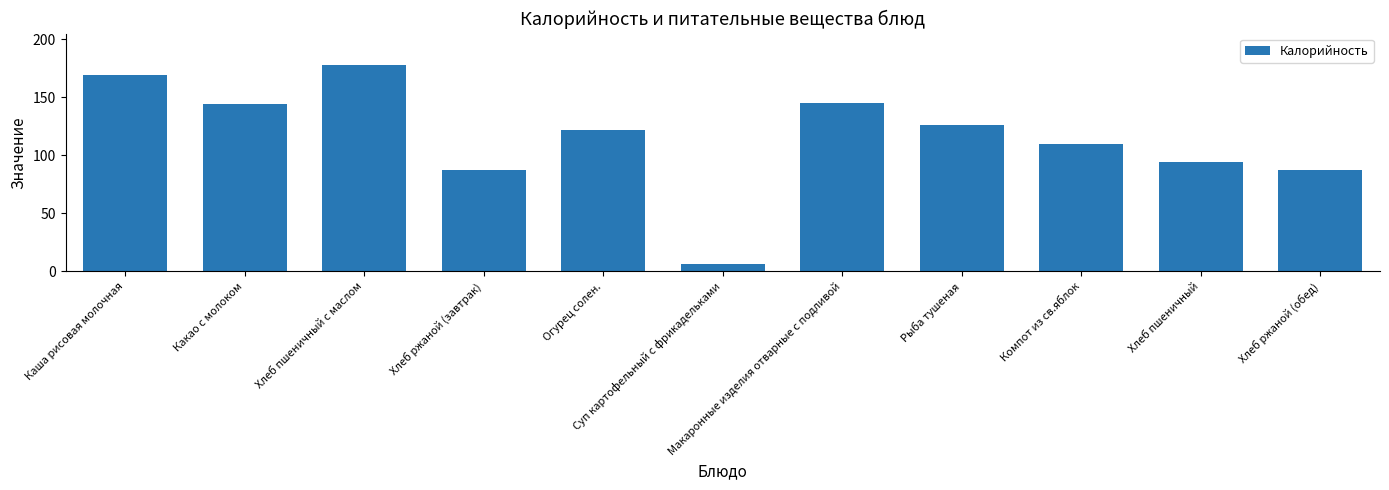

Is it true that the value at Хлеб пшеничный is 94.0?

True